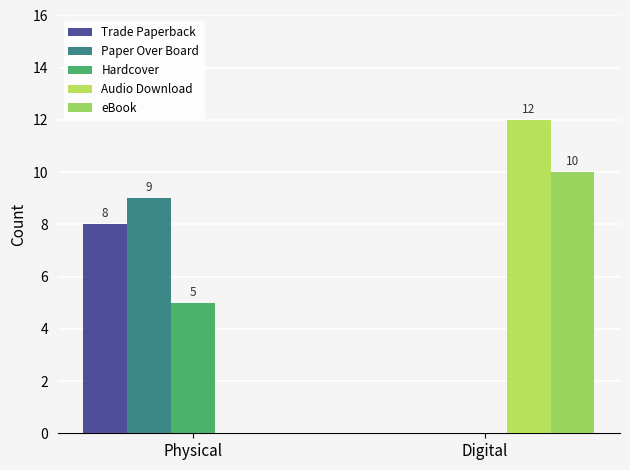

What position from the left is Digital?

2